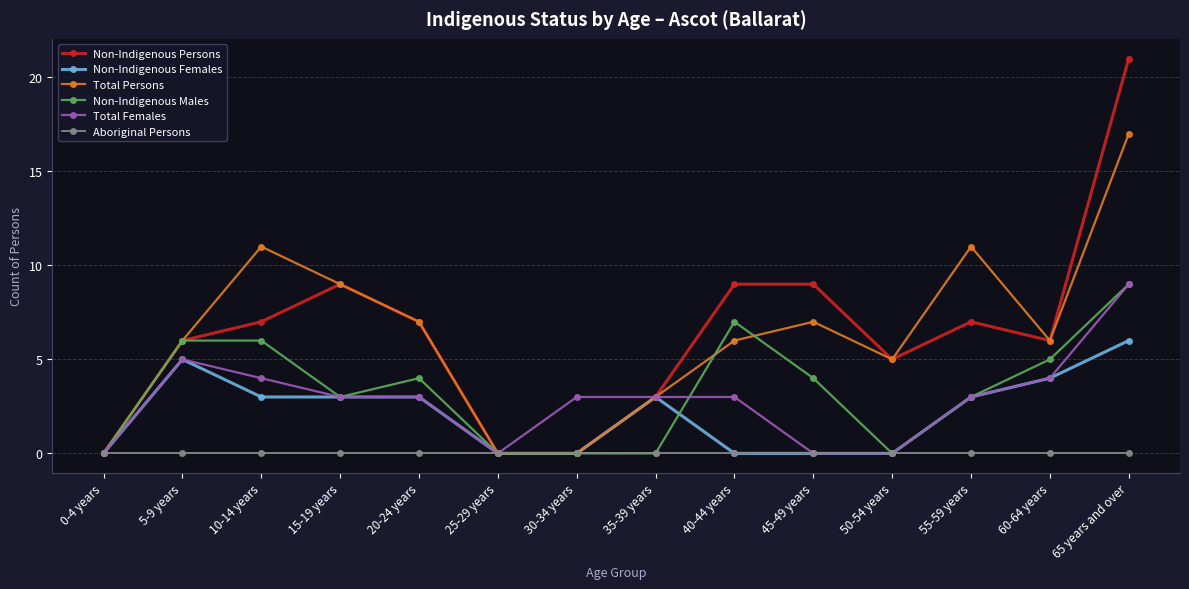

True or false: Non-Indigenous Females has more than 1 points higher than both neighbors.

True